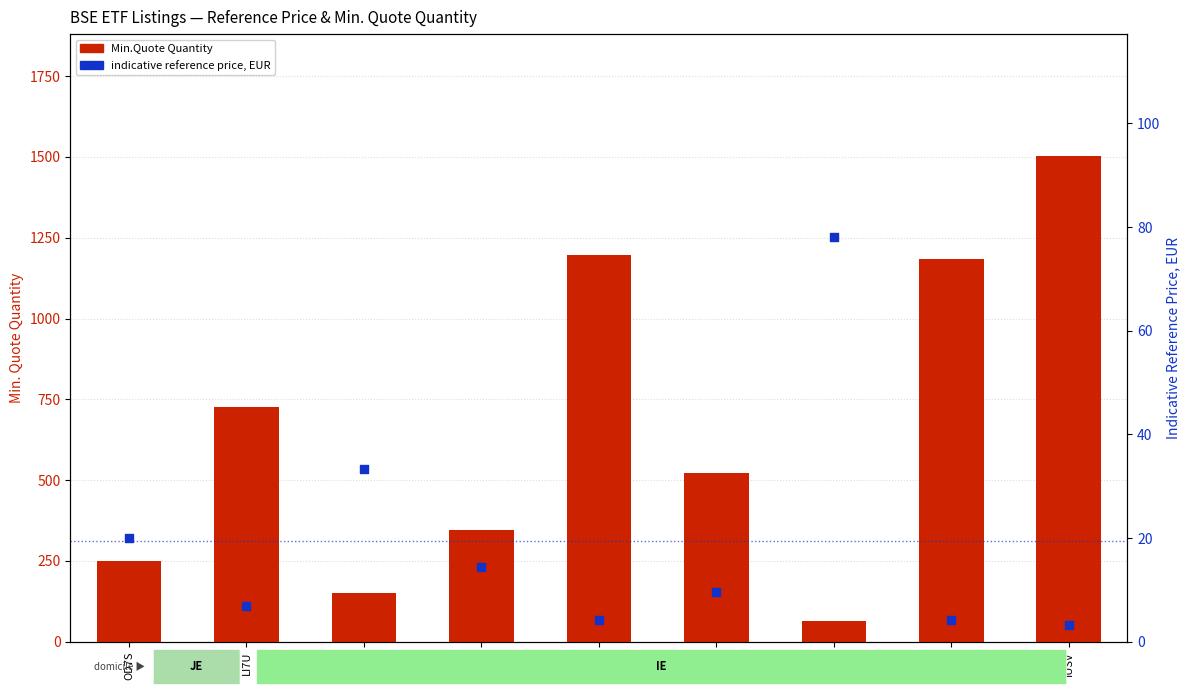

At how many categories does at least one series exceed 1459?

1